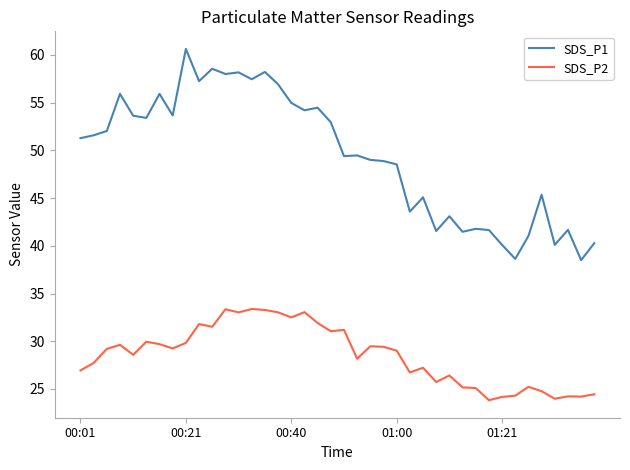

What are all the series names shown in the legend?

SDS_P1, SDS_P2